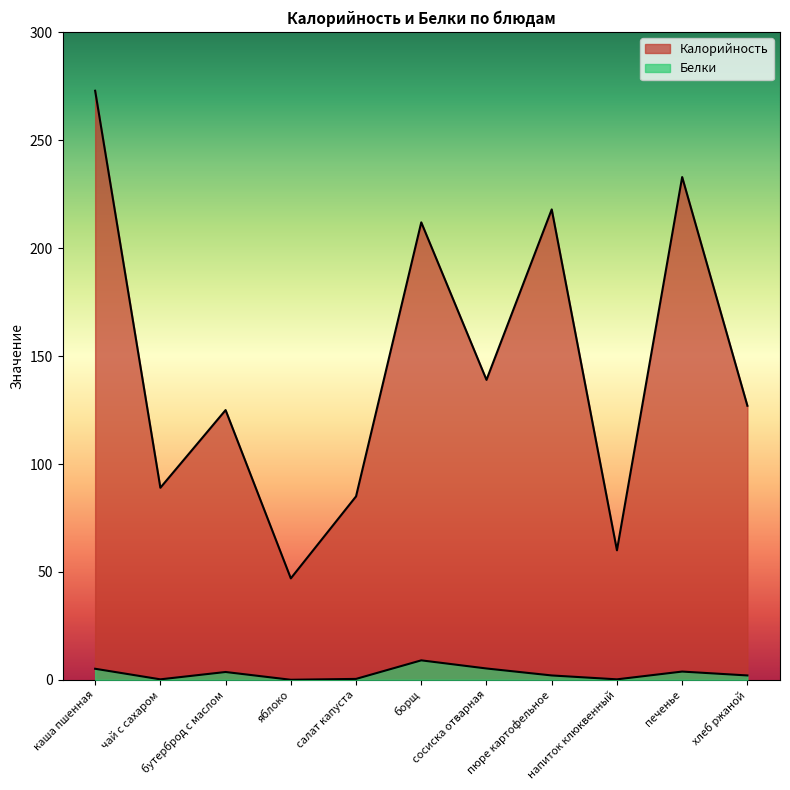

What is the average value of the Белки series?

2.9